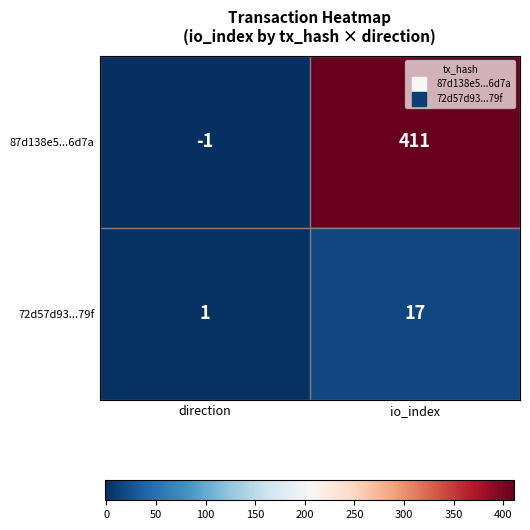

At which category is the sum across all series the highest?

io_index